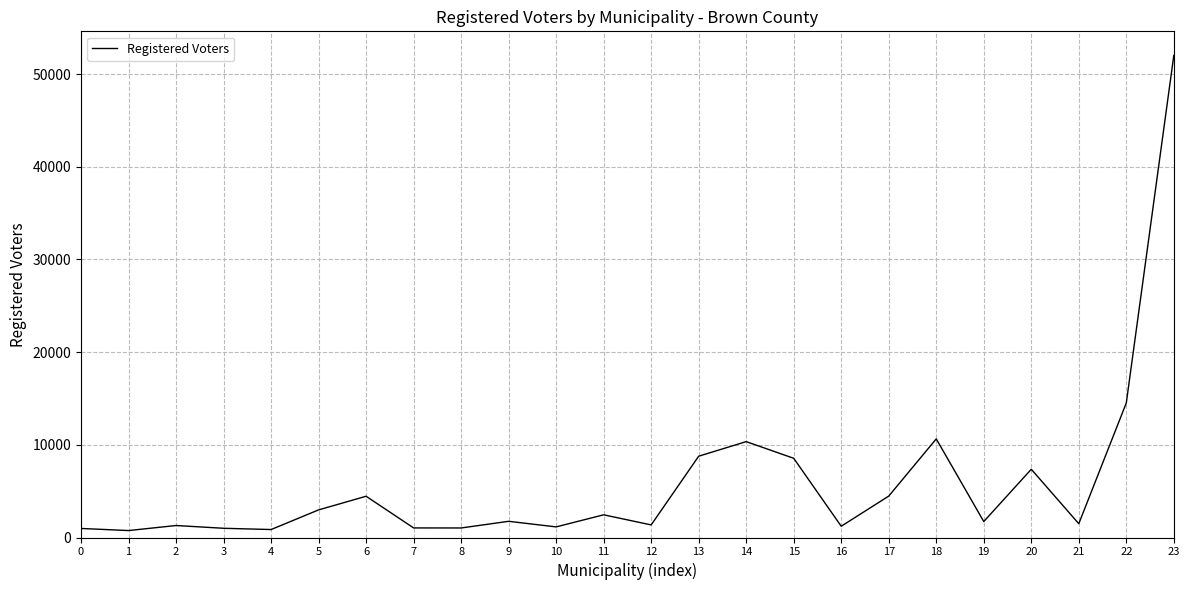

Approximately how many times larger is the value at 13 compared to 0?

9.0